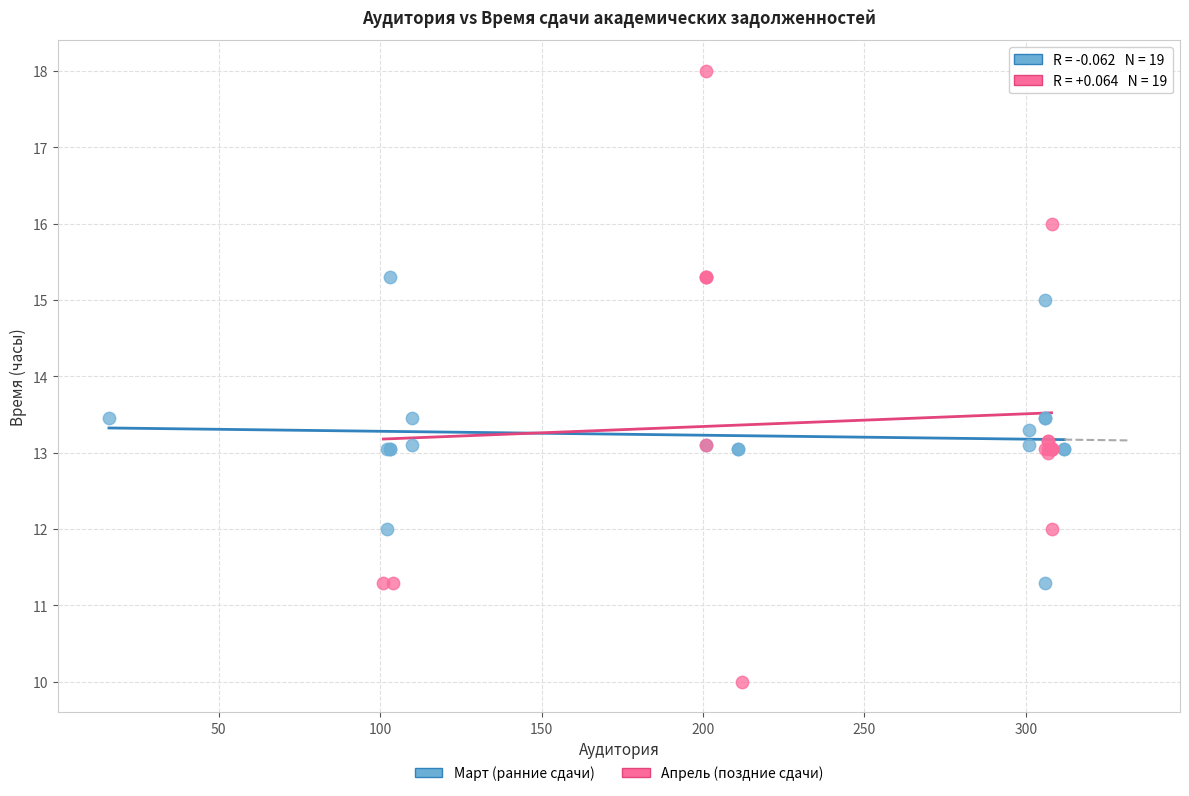

Which series has the largest Y range (max minus min)?

Апрель (поздние сдачи)